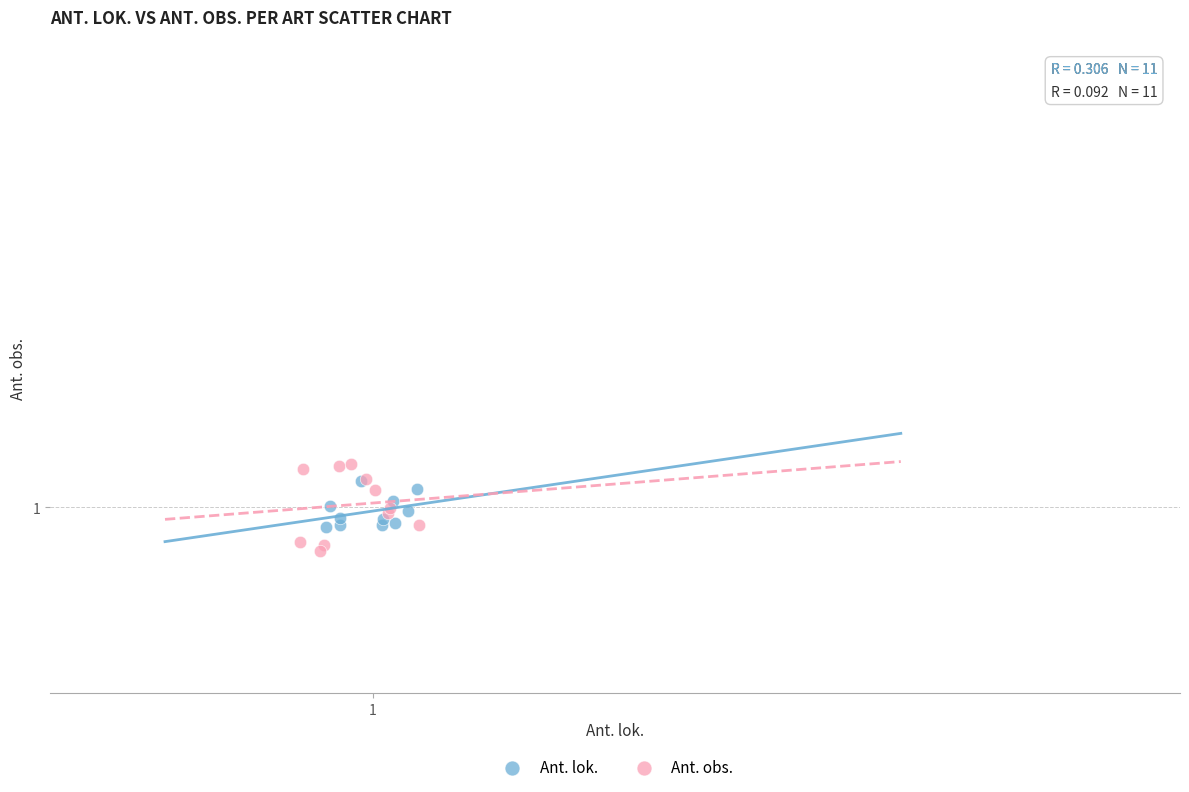

Which series reaches the minimum Y coordinate?

Ant. obs.